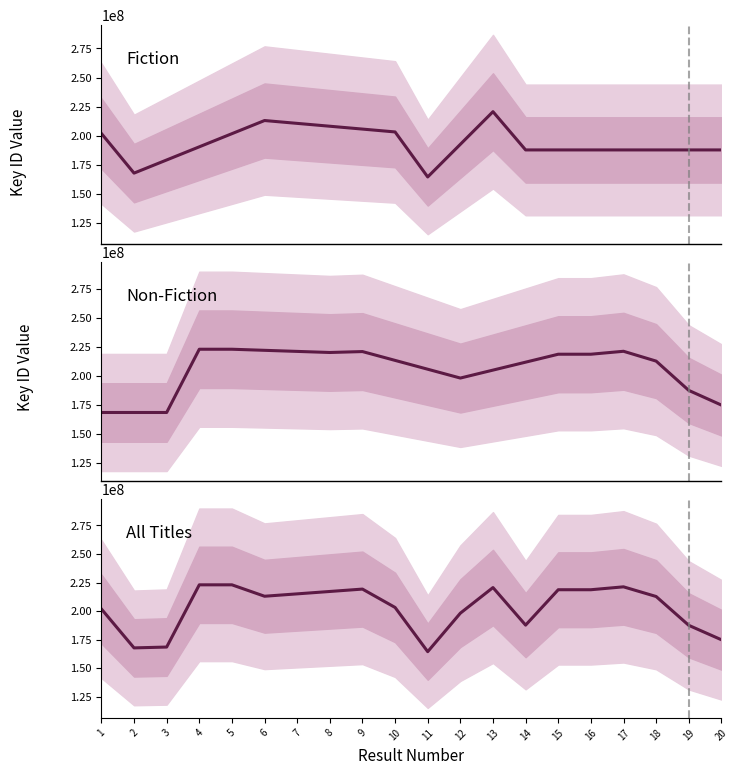

What is the highest value of the Non-Fiction series?

222964160.0